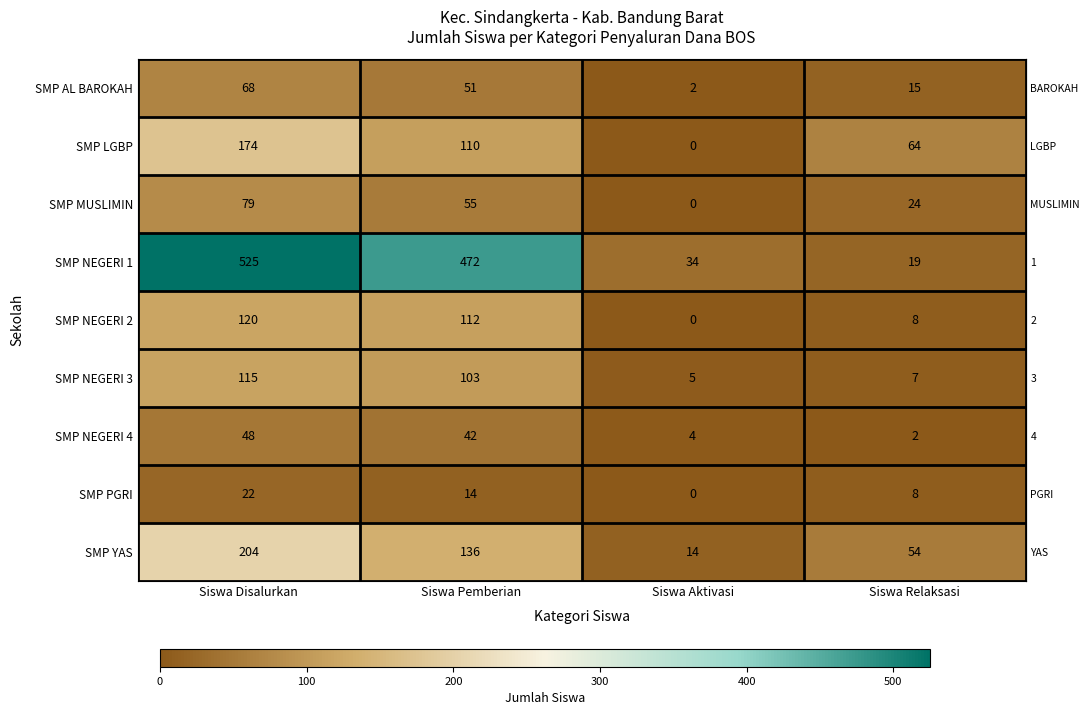

What is the average value of the SMP LGBP series?

87